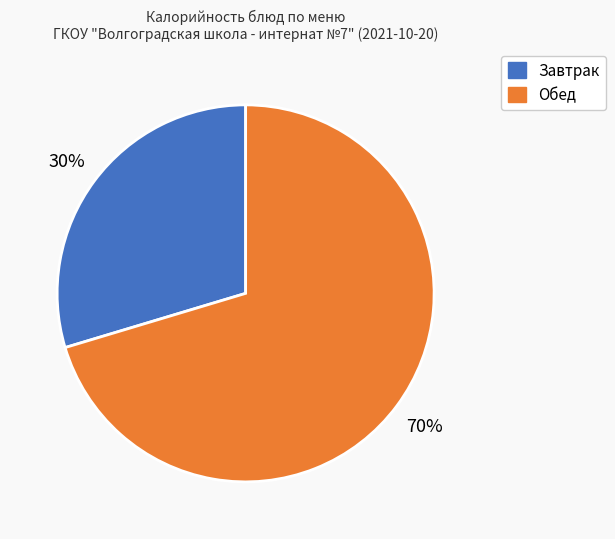

Is there any slice that represents more than half of the pie?

Yes